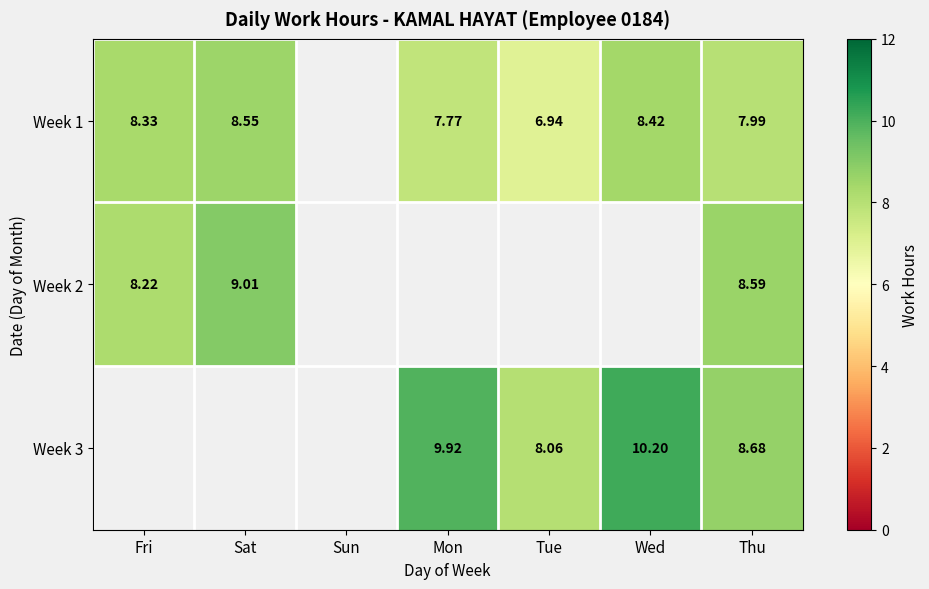

What is the sum of all Week 2 values?

25.8